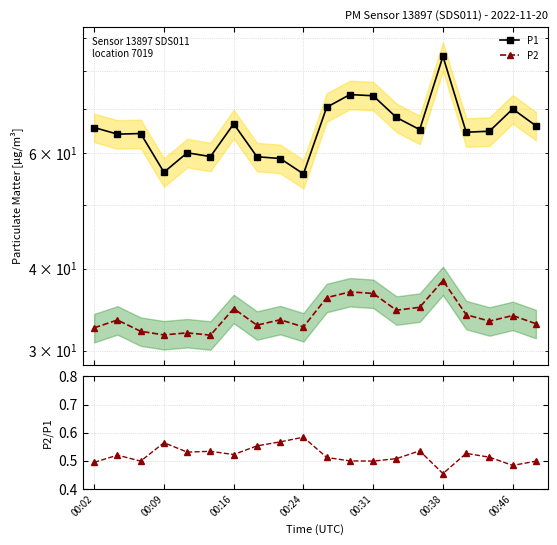

Reading left to right, extract all data points from this chart.

P1: 65.7	64.2	64.3	56.1	60.1	59.3	66.5	59.3	58.9	55.8	70.5	73.7	73.4	68.0	65.2	84.3	64.6	64.8	70.1	66.1
P2: 32.5	33.4	32.1	31.7	31.9	31.7	34.8	32.8	33.4	32.6	36.1	36.9	36.7	34.6	34.9	38.4	34.0	33.3	33.9	33.0
P2/P1: 0.5	0.5	0.5	0.6	0.5	0.5	0.5	0.6	0.6	0.6	0.5	0.5	0.5	0.5	0.5	0.5	0.5	0.5	0.5	0.5